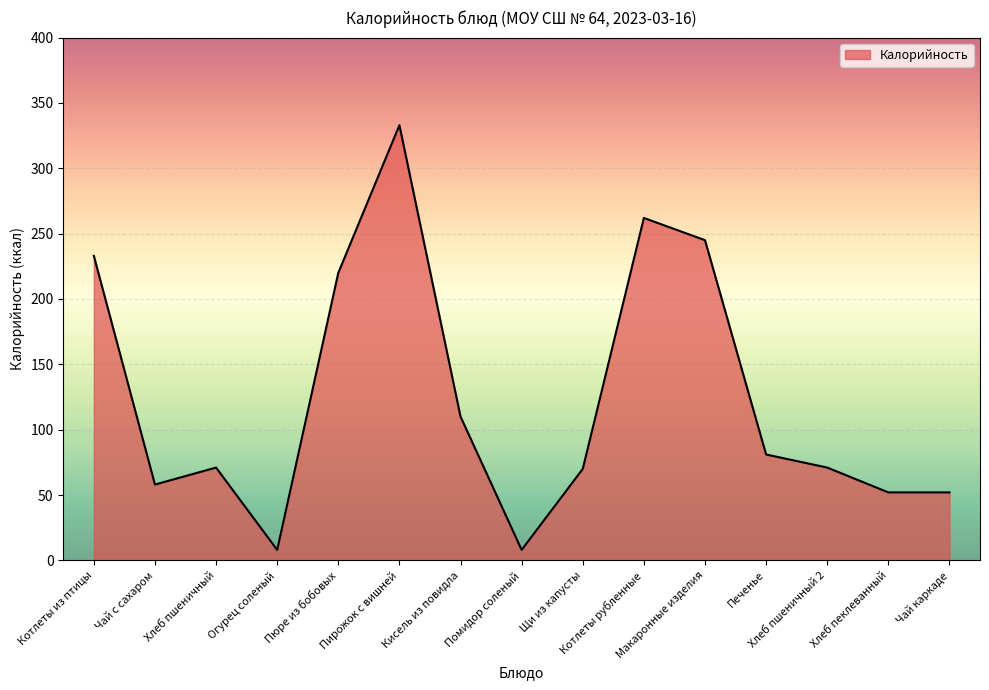

What is the difference between the values at Чай с сахаром and Пюре из бобовых?

162